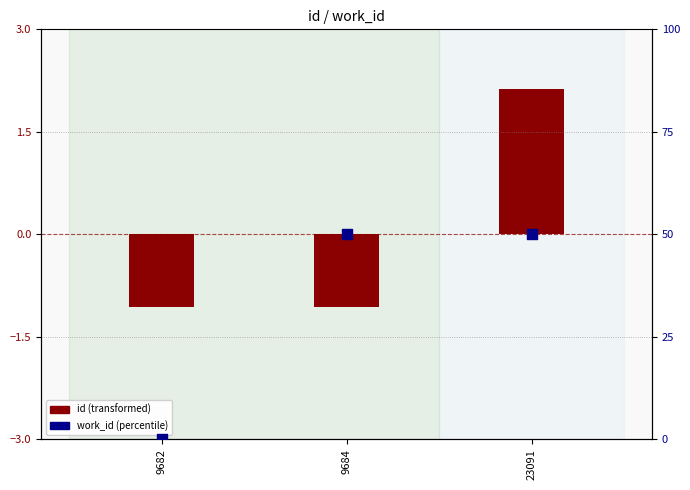

Which has a higher value, 9682 or 9684?

9684